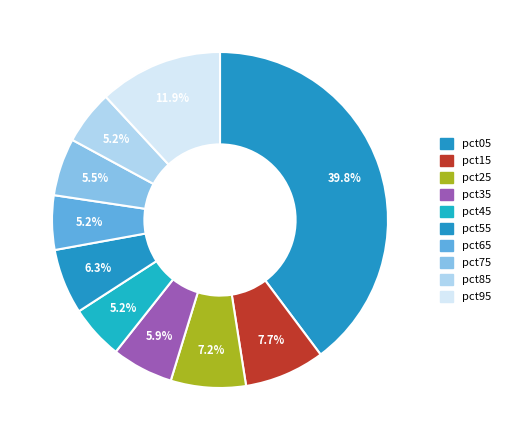

What is the largest slice in the pie chart?

pct05